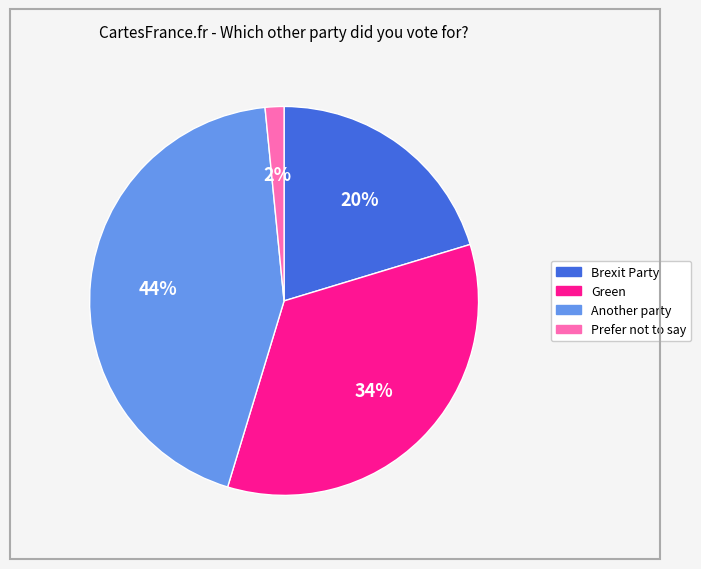

Which category has the biggest portion of the pie?

Another party